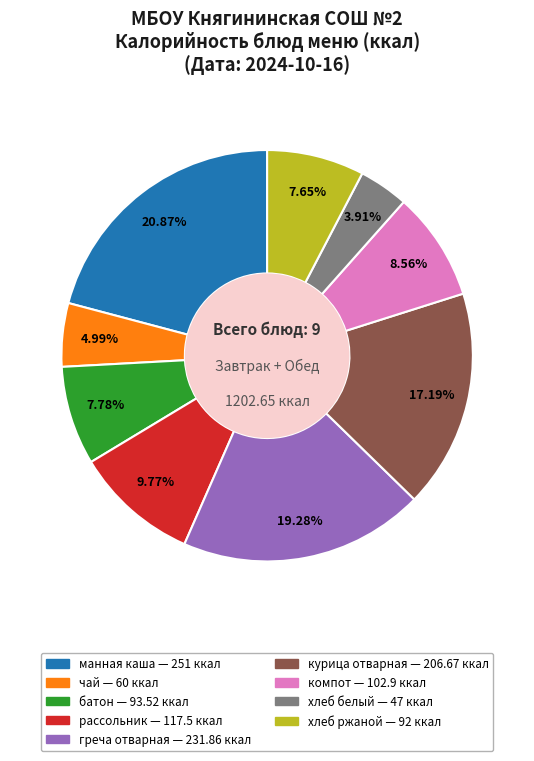

How much of the chart is everything except компот?

91.4%